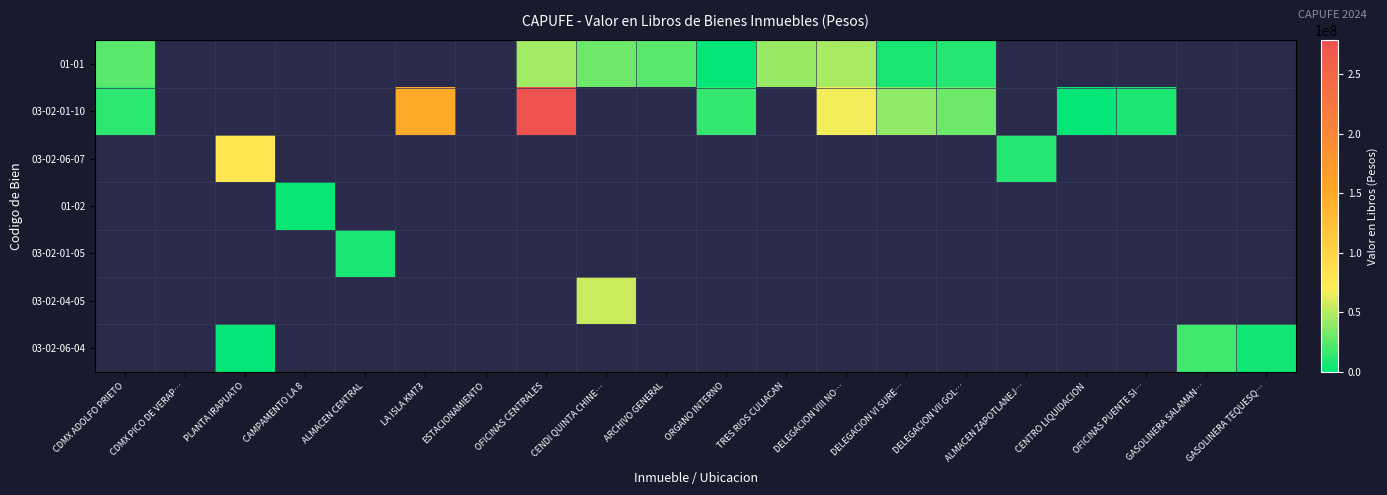

At CENDI QUINTA CHINE…, list the series in order from smallest to largest.

01-01, 03-02-01-10, 03-02-06-07, 01-02, 03-02-01-05, 03-02-04-05, 03-02-06-04